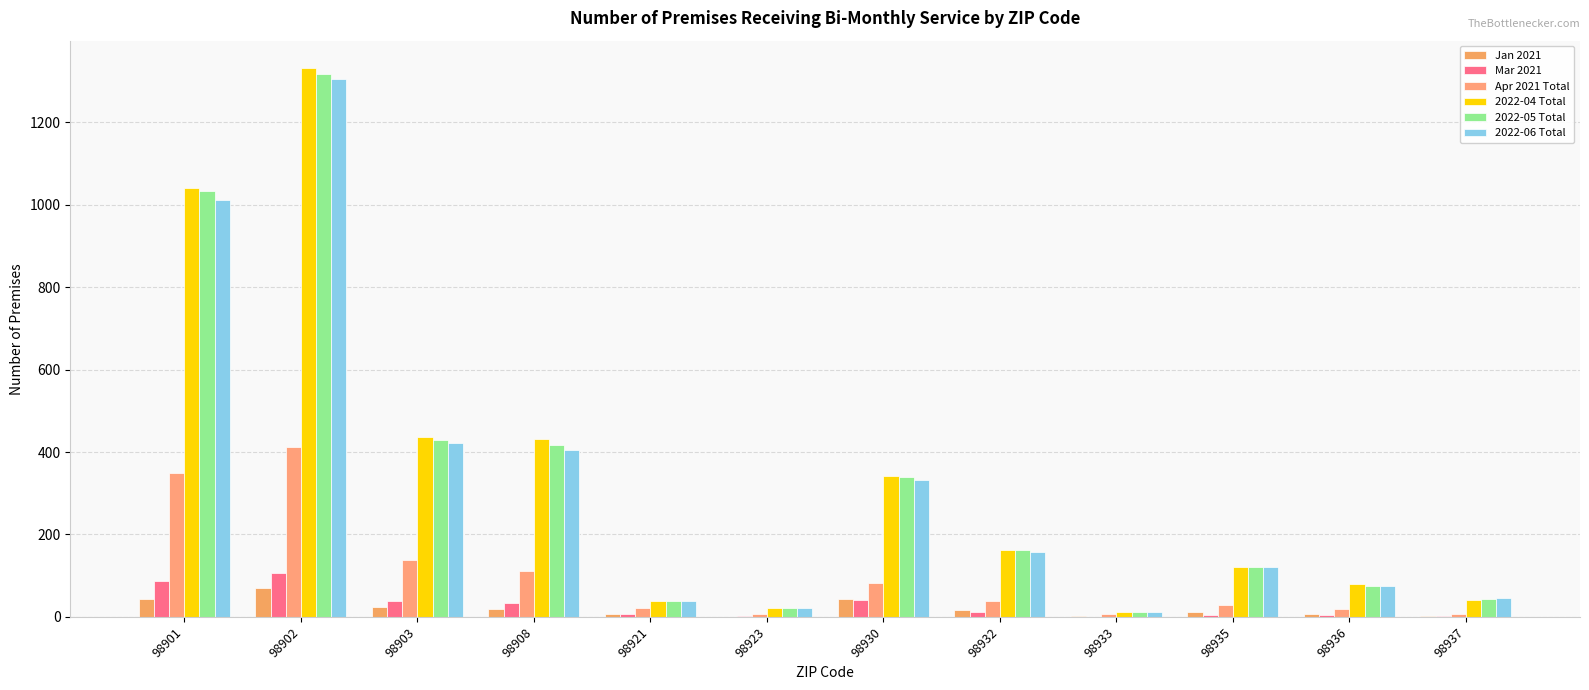

The 2022-06 Total series shows 543 at 98901. True or false?

False